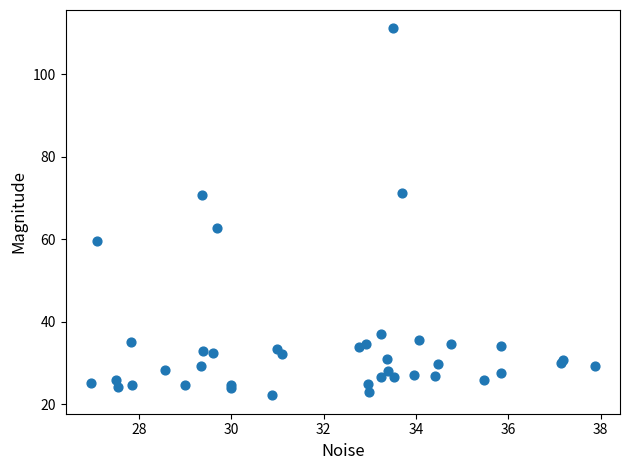

What Y value in the scatter plot is closest to 66?

62.8